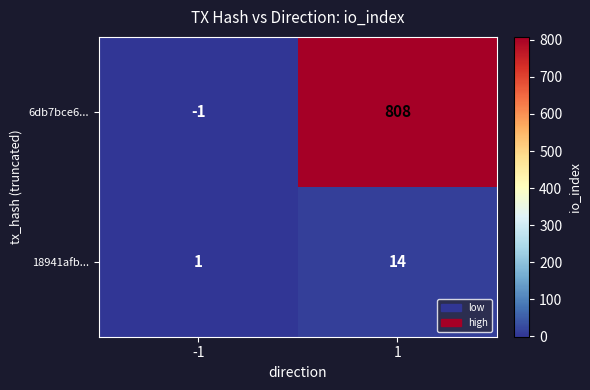

What is the difference between the highest and lowest values at -1?

2